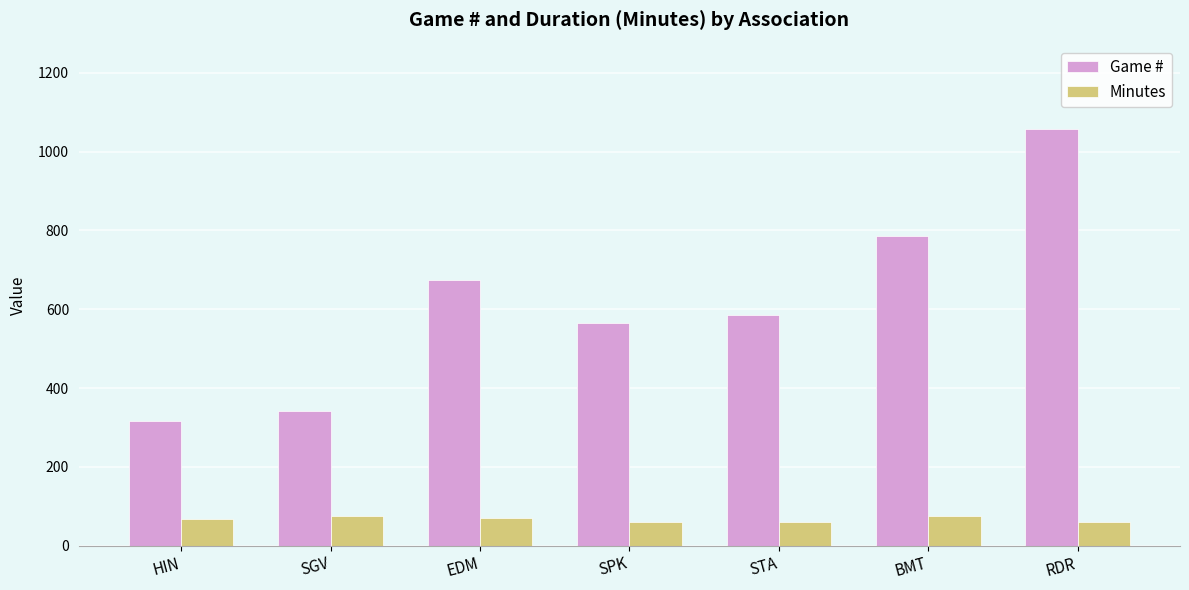

Which series has the largest range (max minus min)?

Game #